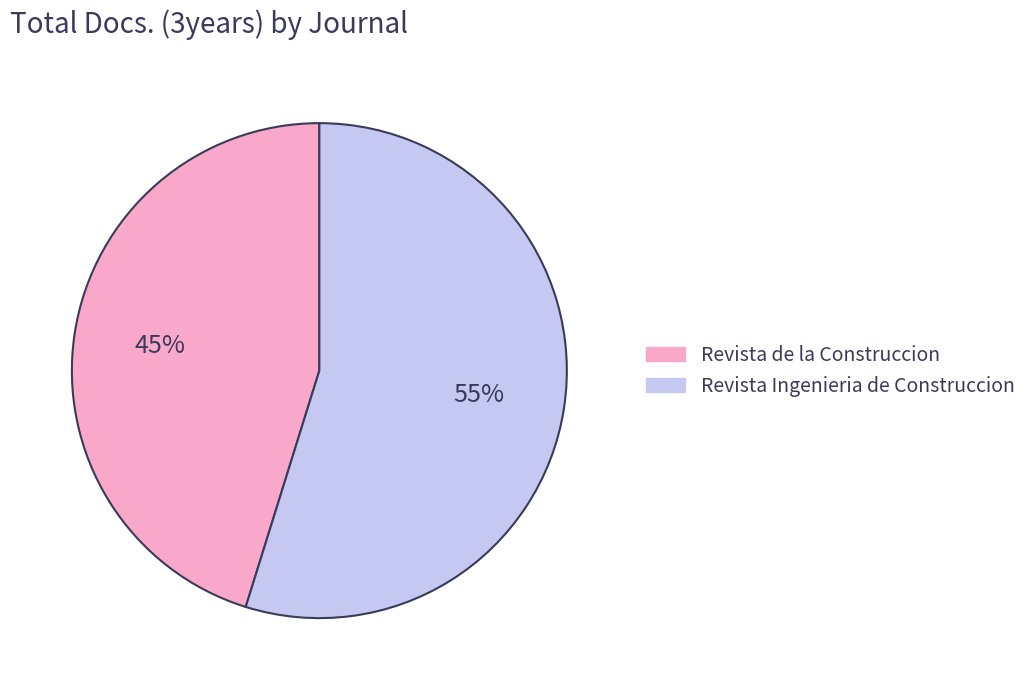

To the nearest percent, what portion does Revista Ingenieria de Construccion represent?

55%